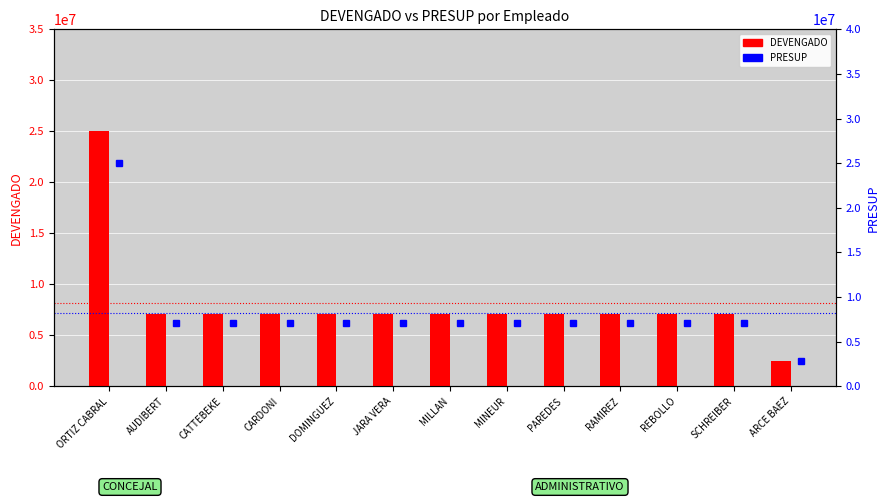

Reading left to right, what are all the values shown in this chart?

DEVENGADO: 25000000	7136353	7136353	7136353	7136353	7136353	7136353	7136353	7136353	7136353	7136353	7136353	2520000
PRESUP: 25000000	7136353	7136353	7136353	7136353	7136353	7136353	7136353	7136353	7136353	7136353	7136353	2800000